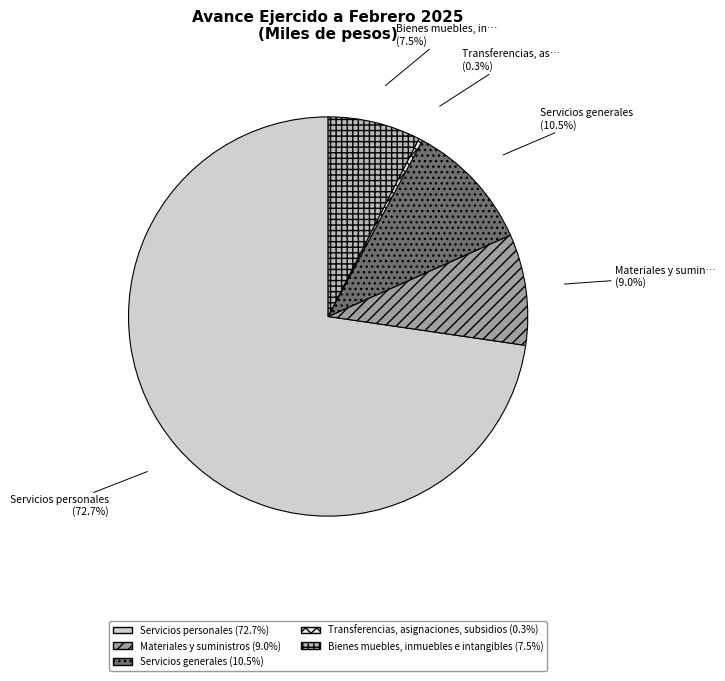

Is there a majority slice in this chart?

Yes